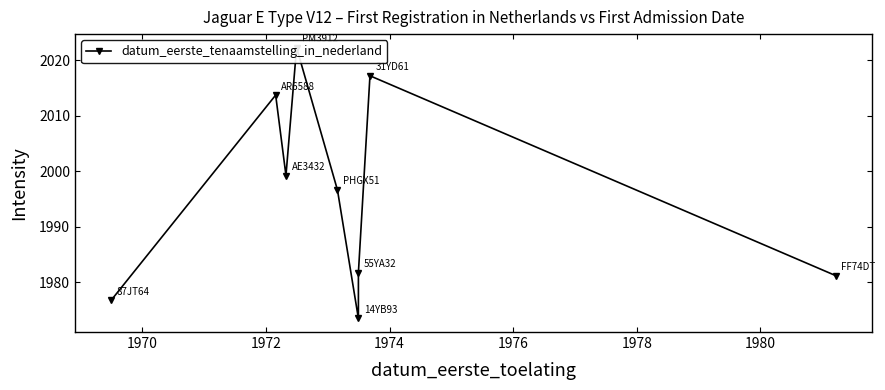

What is the minimum value shown in the chart?

1973.5